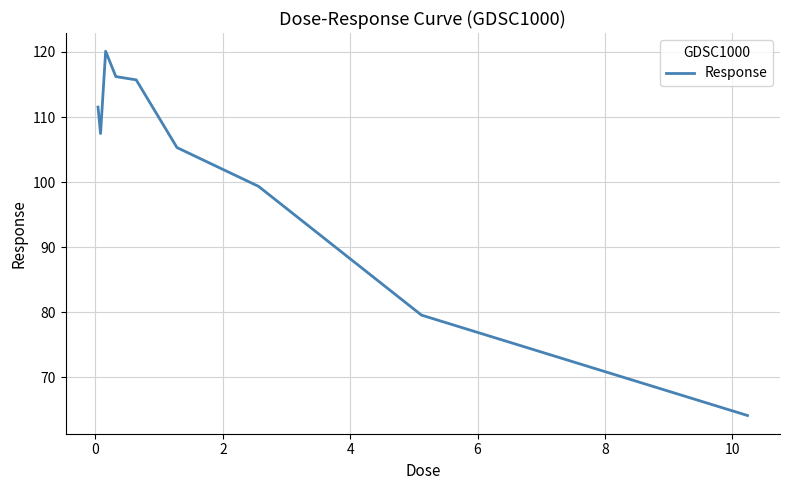

Reading right to left, transcribe all the data shown in this chart.

64.1	79.6	99.3	105.3	115.7	116.2	120.1	107.5	111.5